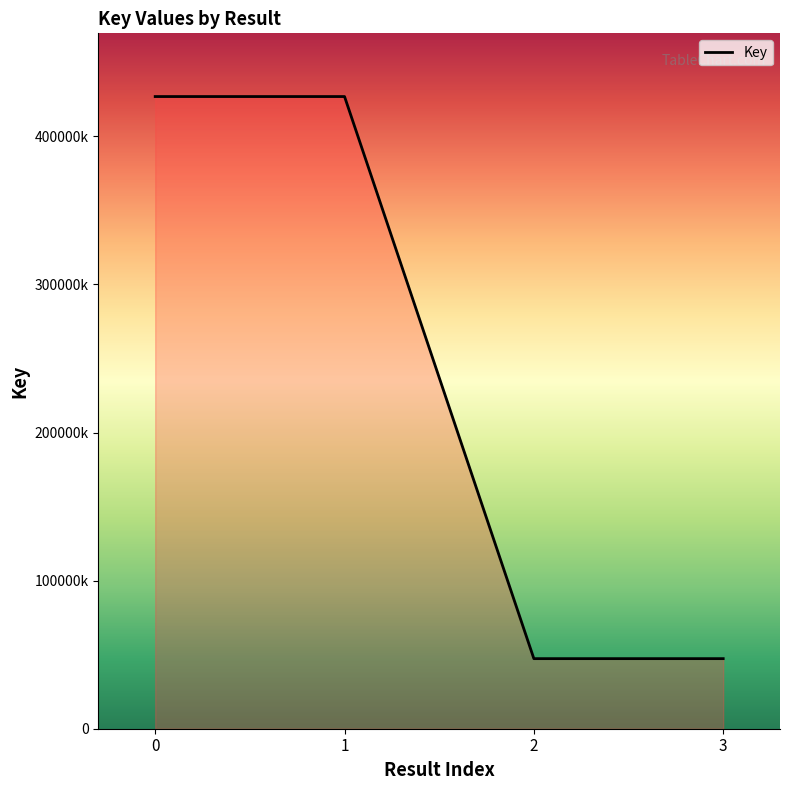

Is this an area chart (filled region under the line)?

Yes